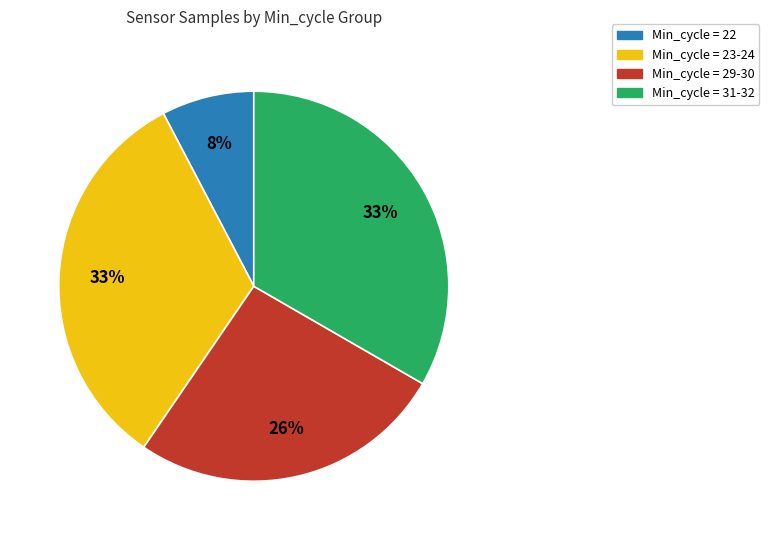

To the nearest percent, what is the difference between the Min_cycle = 22 and Min_cycle = 23-24 slice percentages?

25%